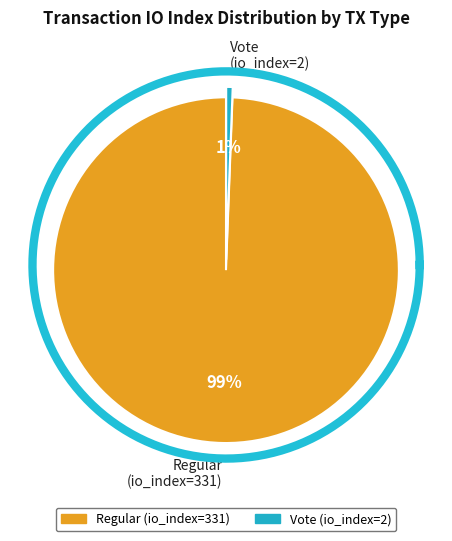

Which category has the biggest portion of the pie?

Regular (io_index=331)